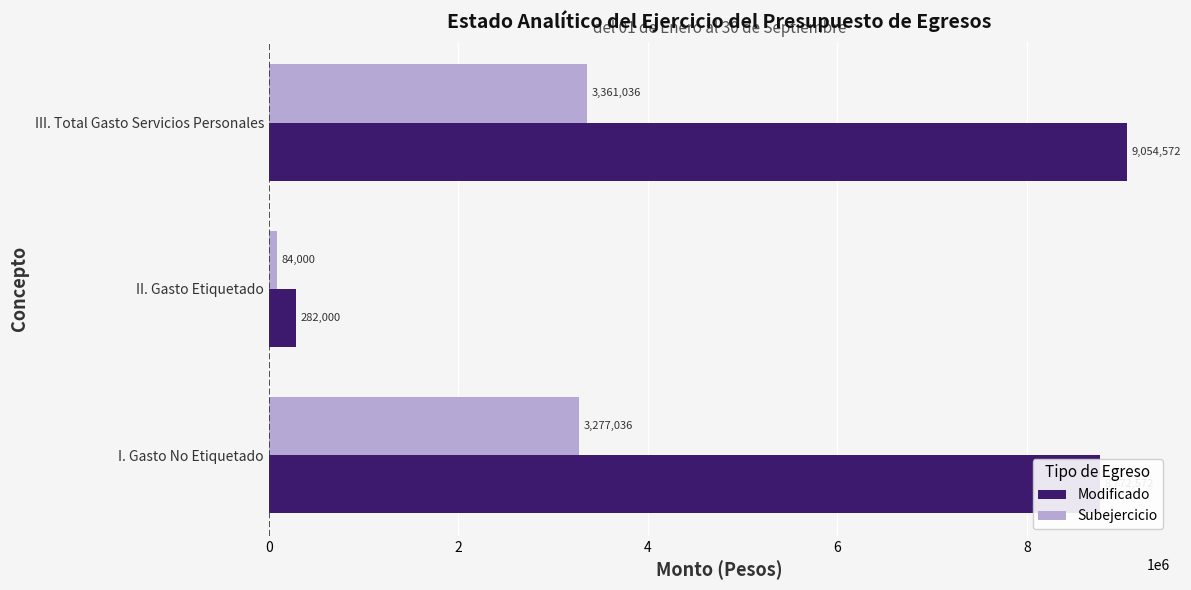

What value does the Subejercicio series have at II. Gasto Etiquetado?

84000.0